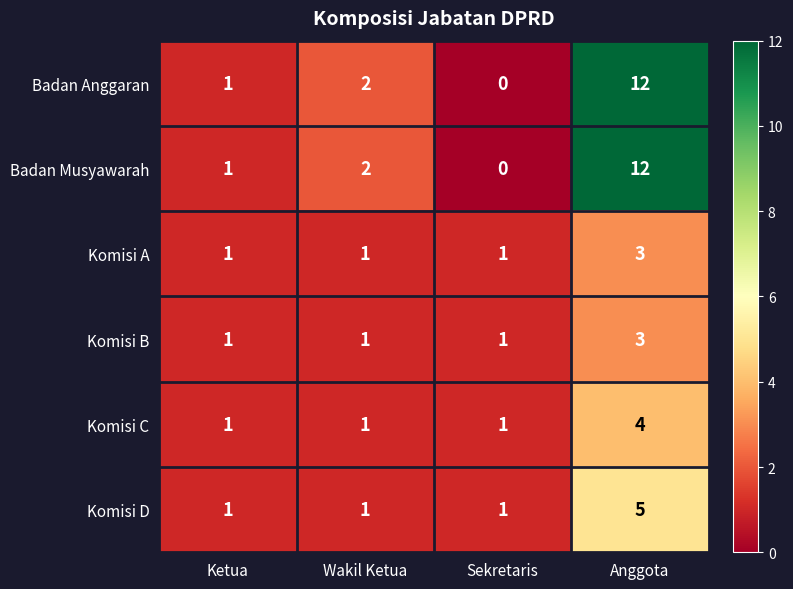

Which category has the highest value across all series?

Anggota